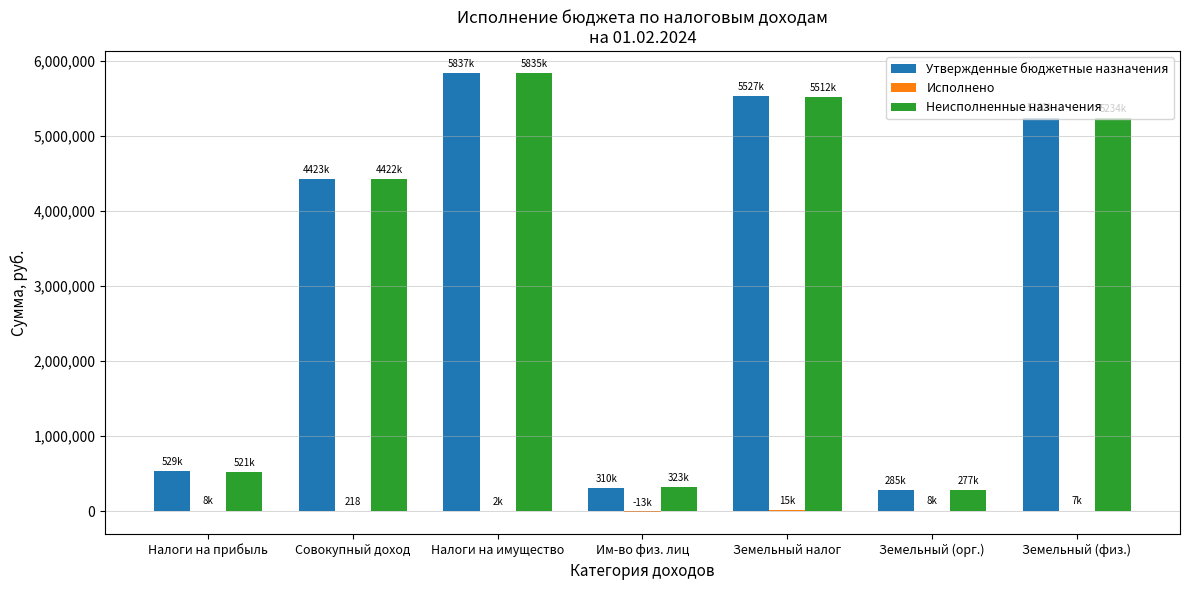

At which category does the chart reach its peak across all series?

Налоги на имущество